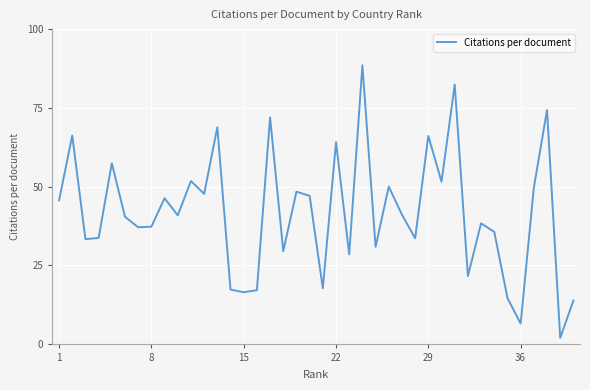

What is the greatest value displayed?

88.5